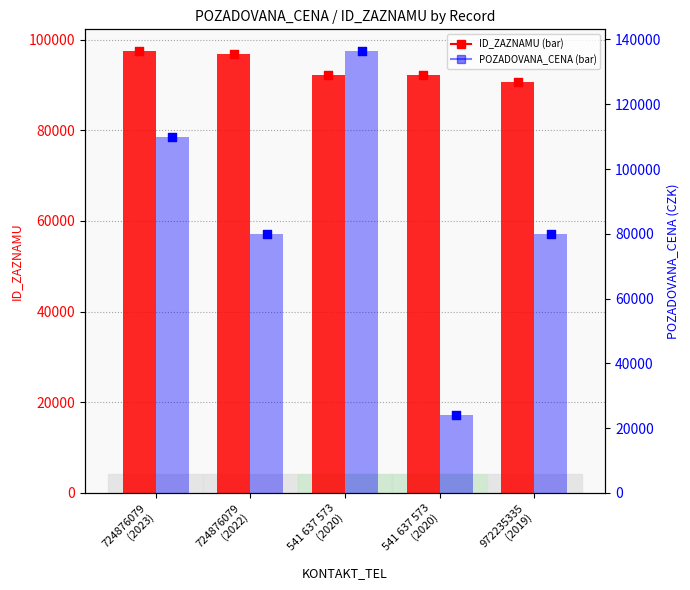

Is the value of ID_ZAZNAMU (marker) at 724876079
(2022) greater than the value of POZADOVANA_CENA (marker) at 724876079
(2023)?

No